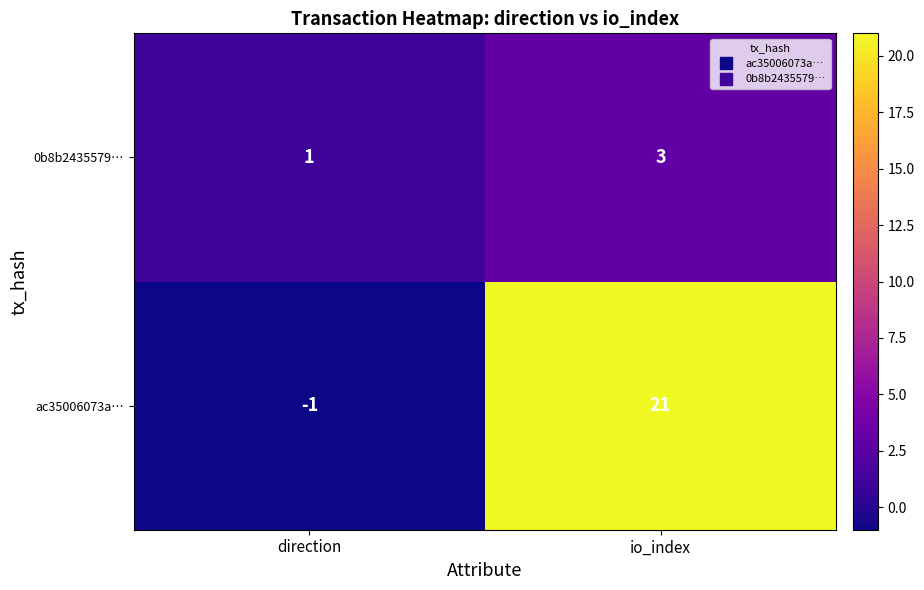

How many values in the 0b8b2435579… series are below 3?

1